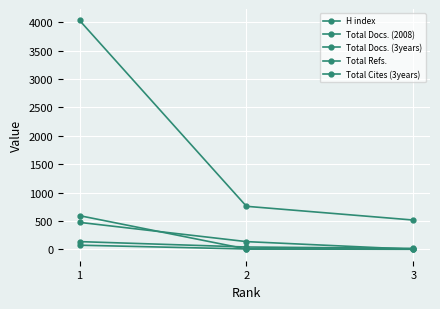

List the series in order of their peak value, lowest first.

H index, Total Docs. (2008), Total Docs. (3years), Total Cites (3years), Total Refs.